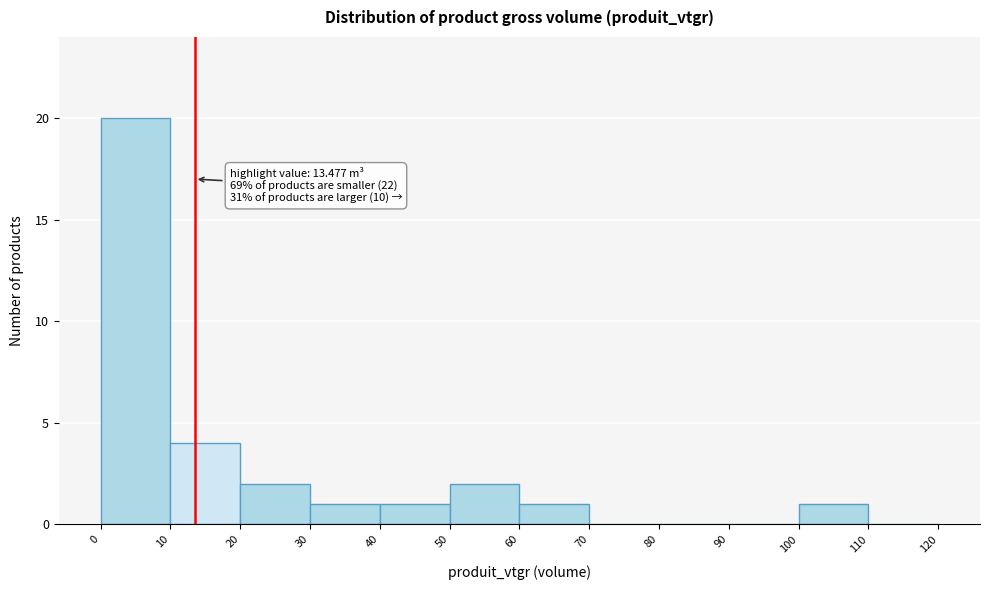

Over which range of the x-axis is the bar tallest?

0 to 10